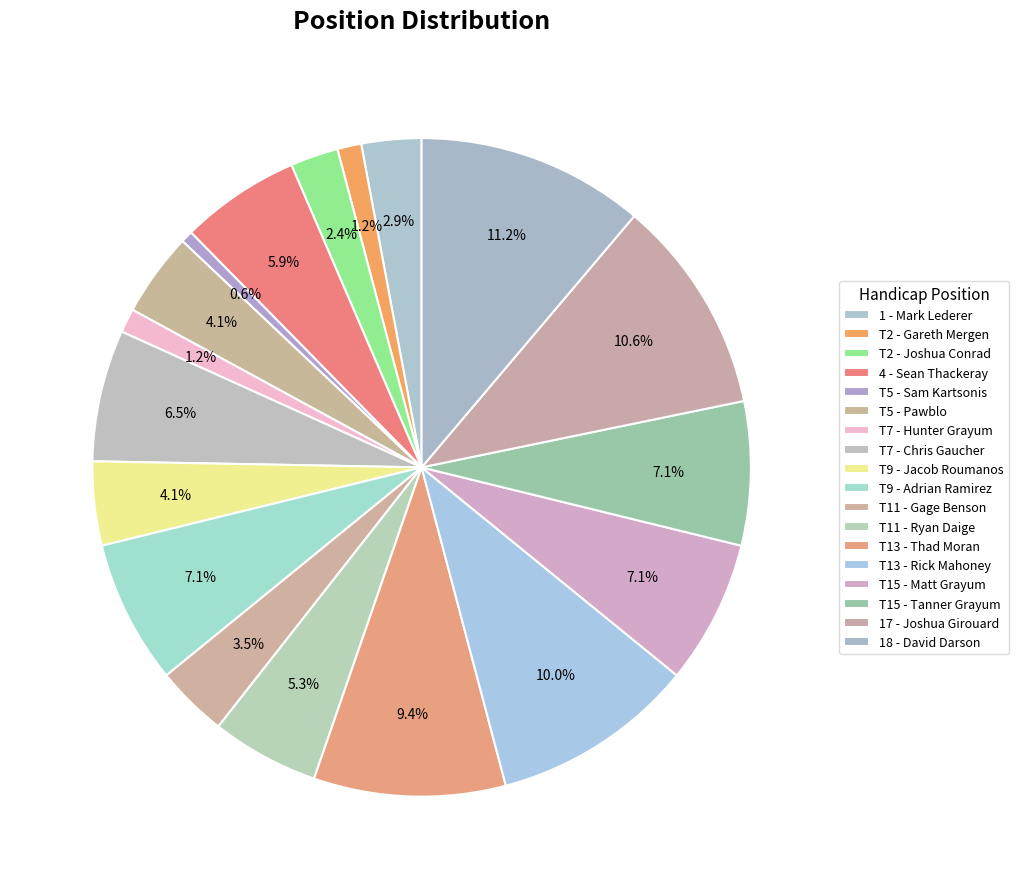

Count the number of slices in the pie.

18